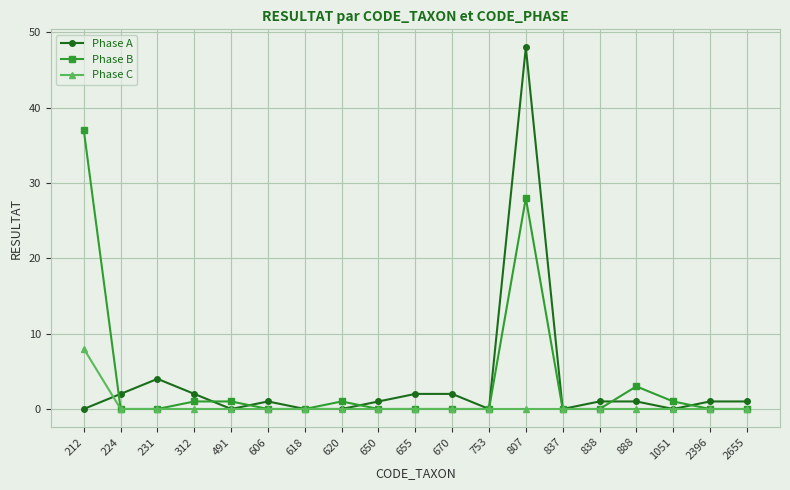

Is this an area chart (filled region under the line)?

No